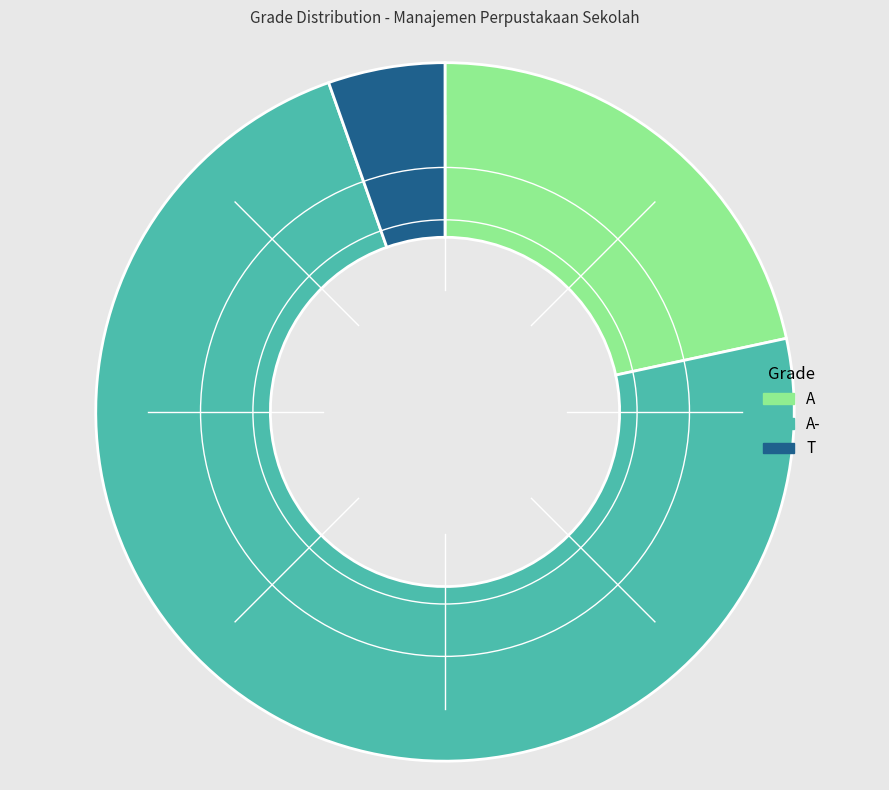

True or false: A- accounts for 73% of the total.

True